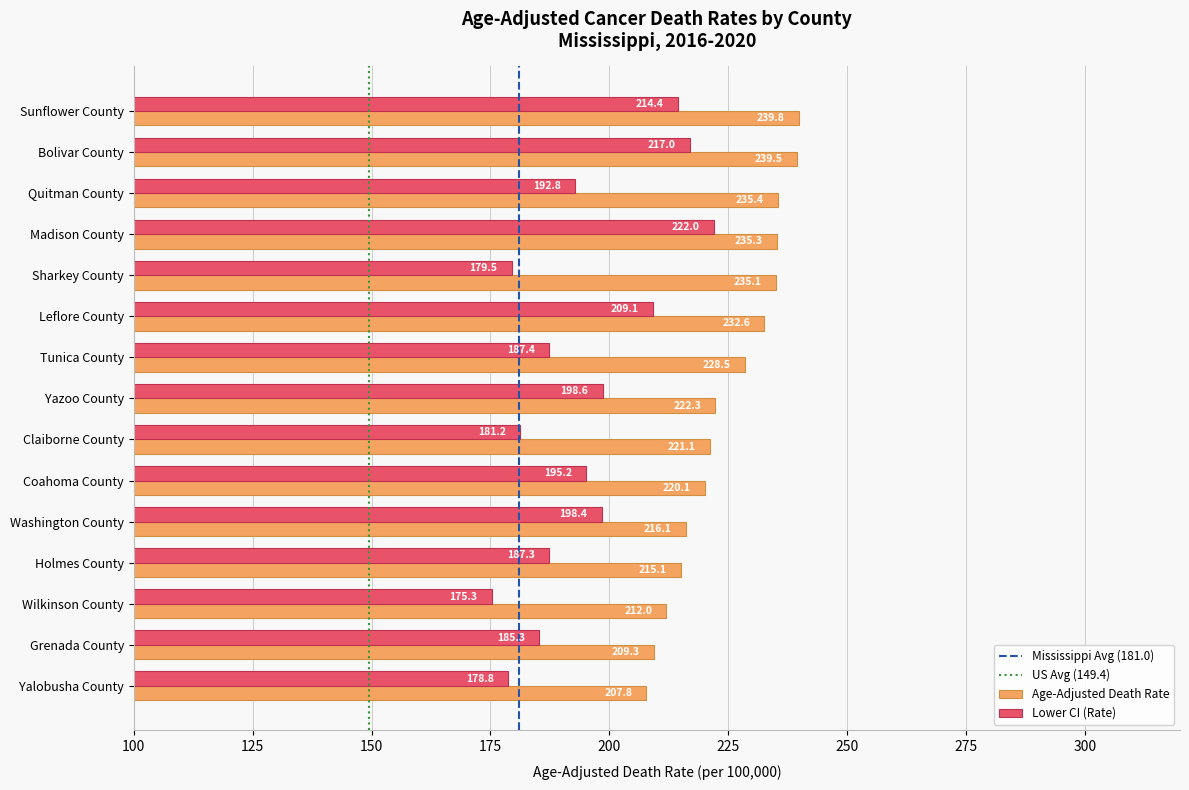

What is the sum of the Age-Adjusted Death Rate values at Coahoma County and Sunflower County?

459.9